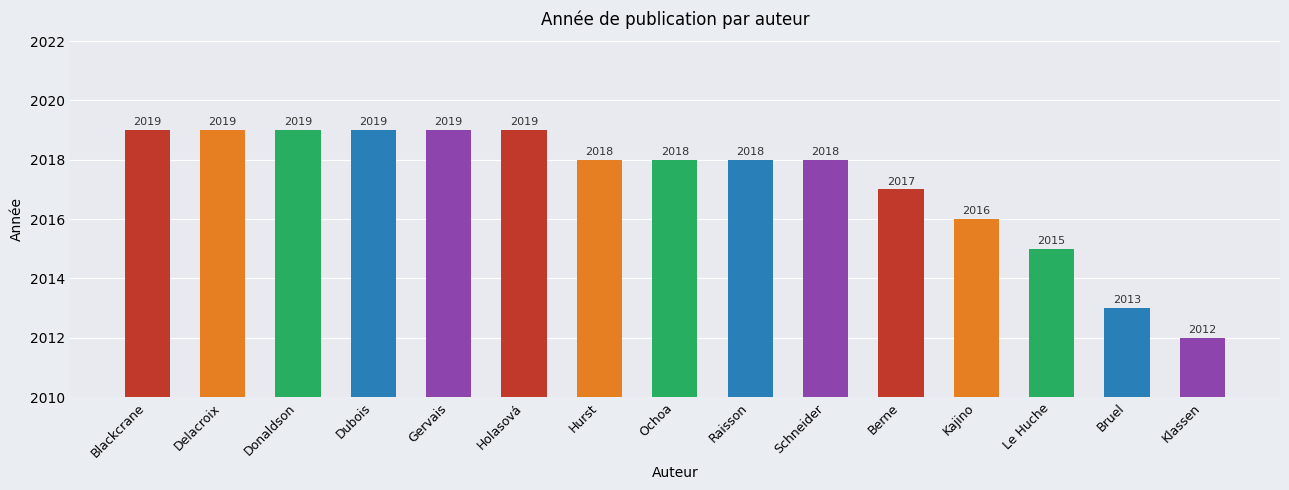

What is the difference between the values at Dubois and Berne?

2